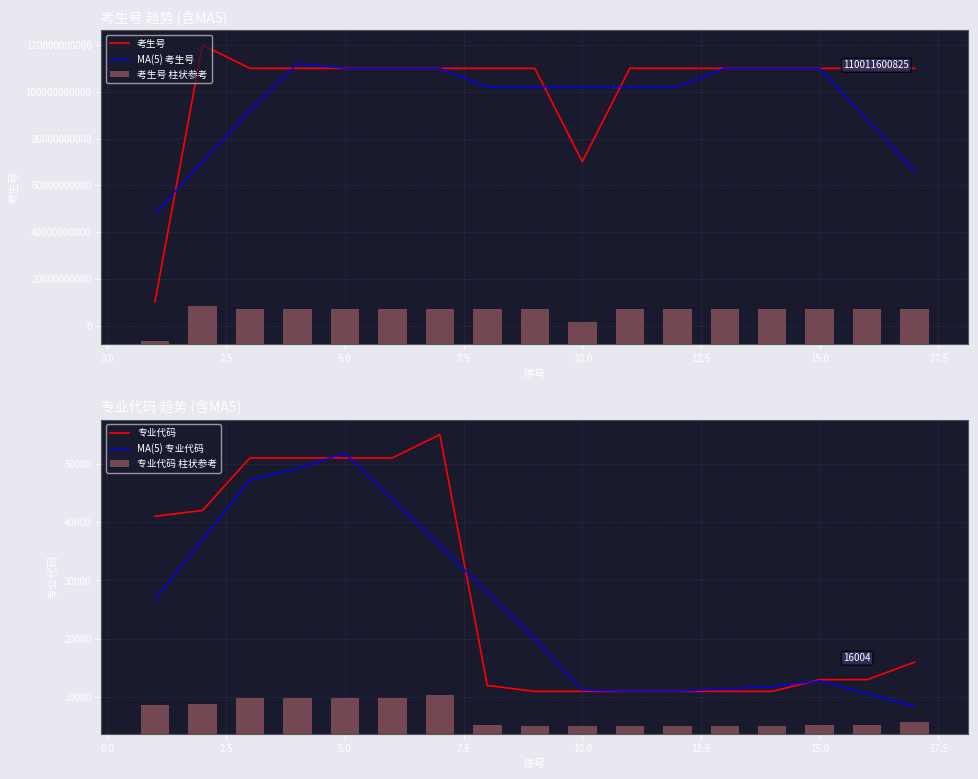

What is the highest value of the MA(5) 专业代码 series?

51802.8